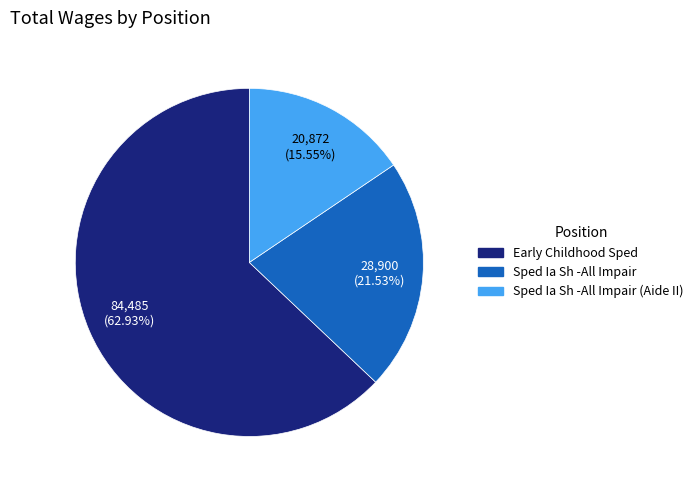

What is the largest slice in the pie chart?

Early Childhood Sped